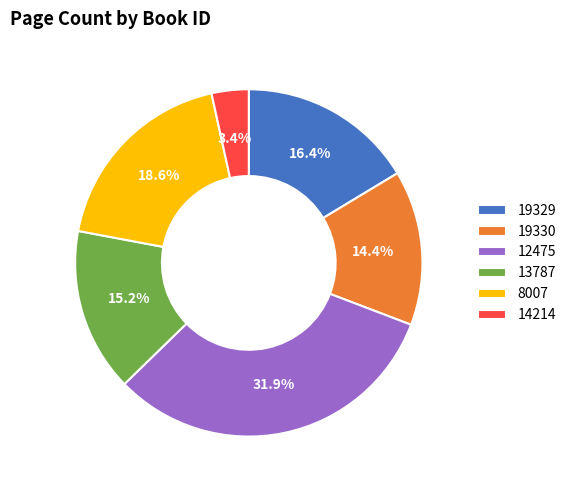

How many slices are in this pie chart?

6